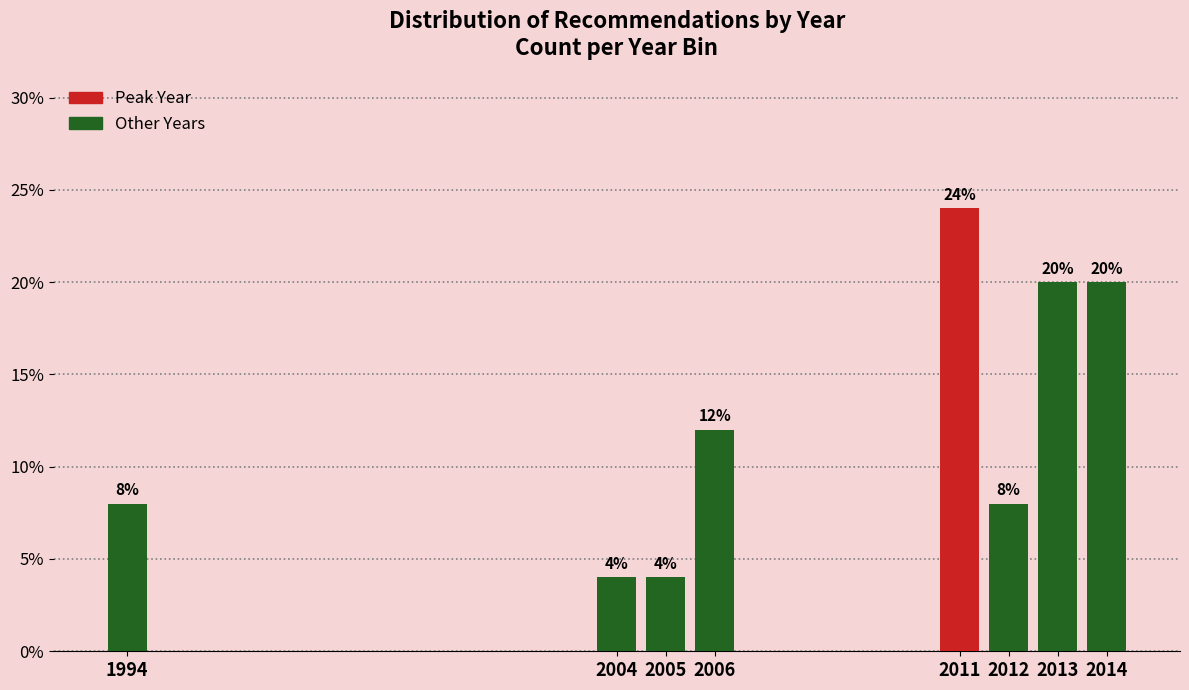

Reading right to left, extract all data points from this chart.

2014=20	2013=20	2012=8	2011=24	2006=12	2005=4	2004=4	1994=8